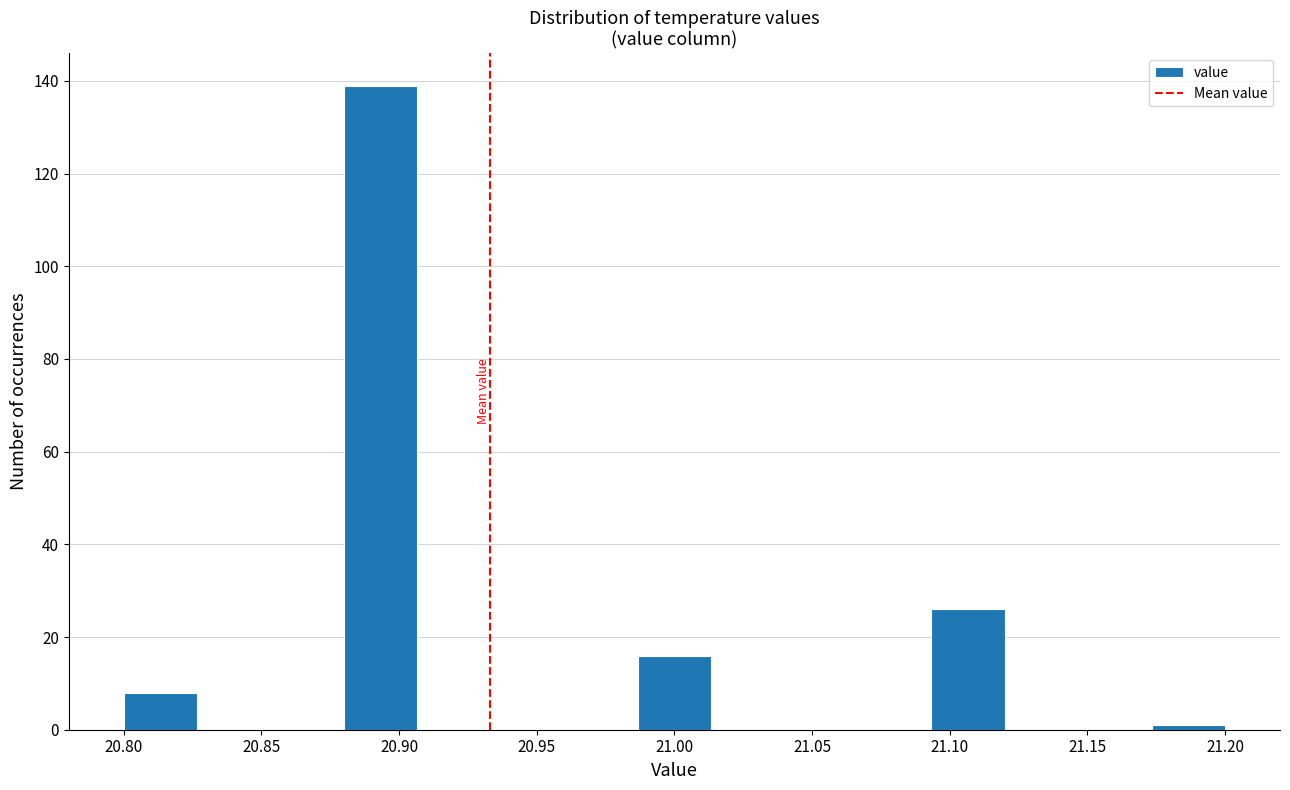

How tall is the bar that spans 20.800 to 20.825 on the x-axis? Neither the bar edges nor the heights are printed on the chart, so give them approximately, as read against the axes.

8